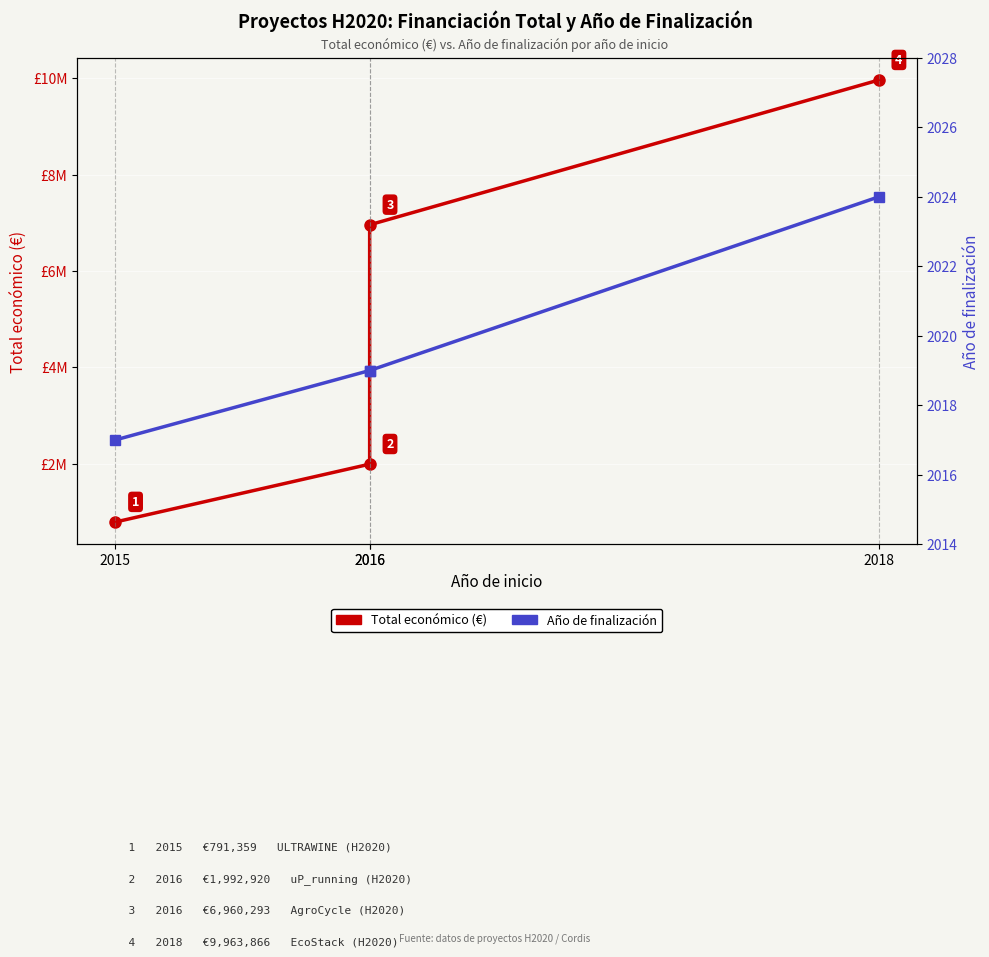

Reading right to left, what are all the values shown in this chart?

Total económico (€): 2018=9963866	2016=6960293	2016=1992920	2015=791359
Año de finalización: 2018=2024	2016=2019	2016=2019	2015=2017